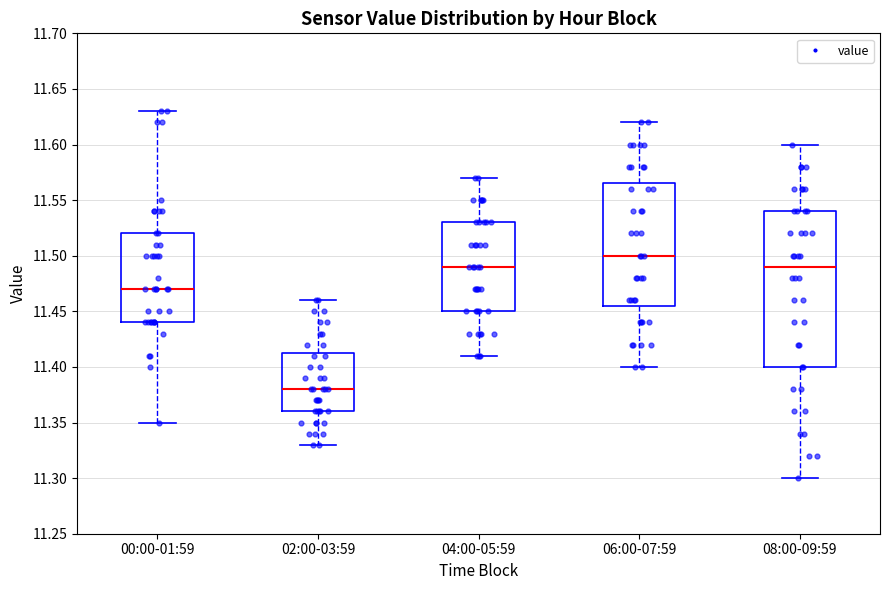

Reading left to right, transcribe this box plot: for each box, give where its median line is, the range the box spans, and where its two whiskers end, as read against the y-axis. The values are not printed on the chart, so give them approximately, as read against the axis.

00:00-01:59: median 11.470, box 11.440 to 11.520, whiskers 11.350 to 11.630
02:00-03:59: median 11.380, box 11.360 to 11.415, whiskers 11.330 to 11.460
04:00-05:59: median 11.490, box 11.450 to 11.530, whiskers 11.410 to 11.570
06:00-07:59: median 11.500, box 11.455 to 11.565, whiskers 11.400 to 11.620
08:00-09:59: median 11.490, box 11.400 to 11.540, whiskers 11.300 to 11.600